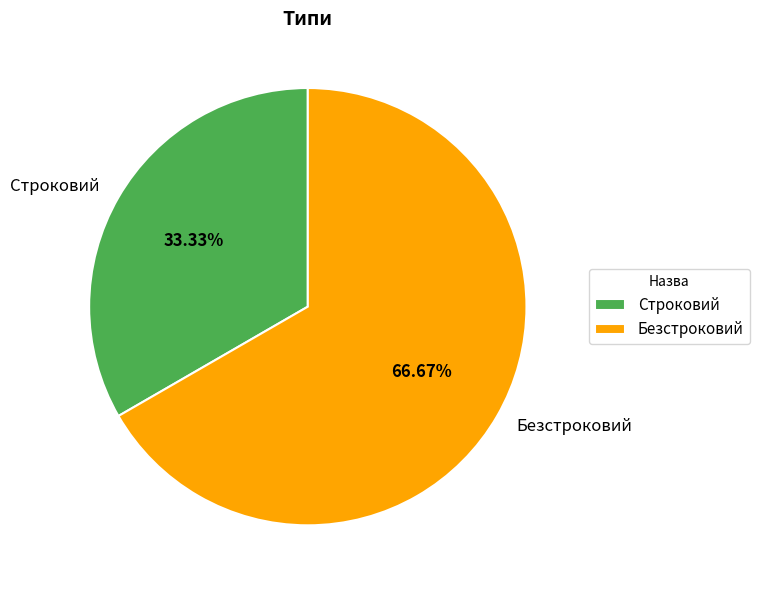

To the nearest percent, what is the average slice percentage?

50%